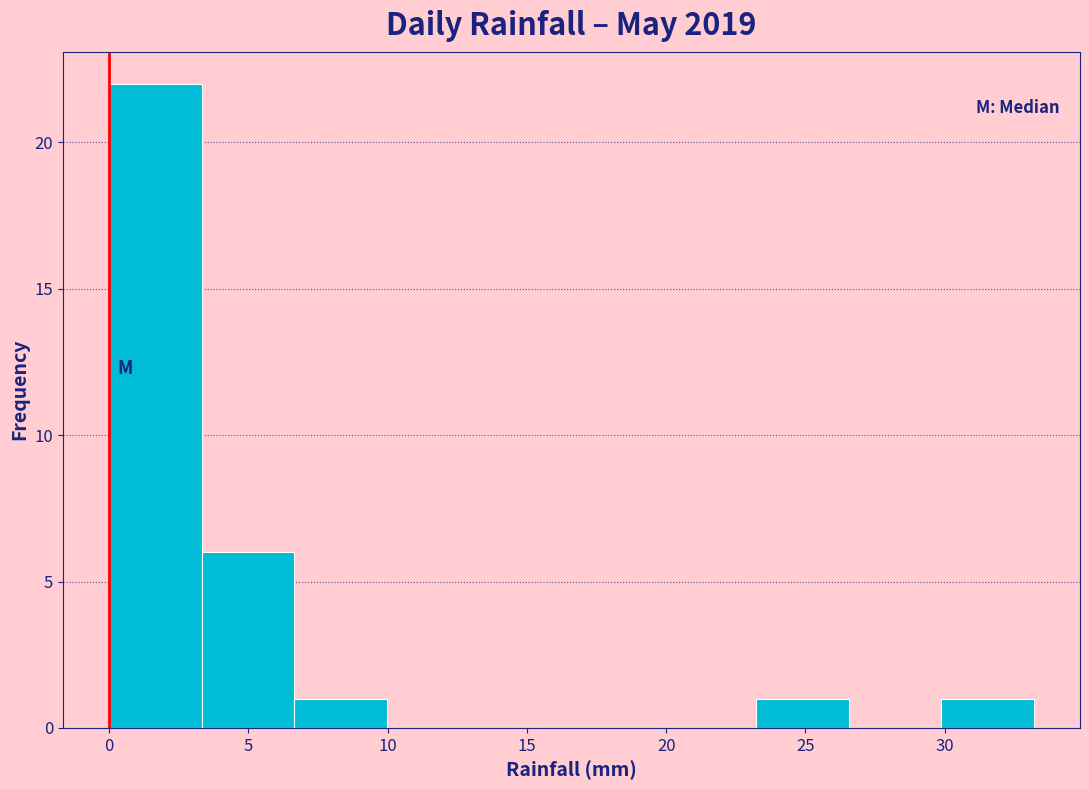

Reading left to right, list every bar in this chart as the range it spans on the x-axis followed by its height. Neither the bar edges nor the heights are printed on the chart, so give them approximately, as read against the axes.

0.0 to 3.5: 22
3.5 to 6.5: 6
6.5 to 10.0: 1
10.0 to 13.5: 0
13.5 to 16.5: 0
16.5 to 20.0: 0
20.0 to 23.0: 0
23.0 to 26.5: 1
26.5 to 30.0: 0
30.0 to 33.0: 1